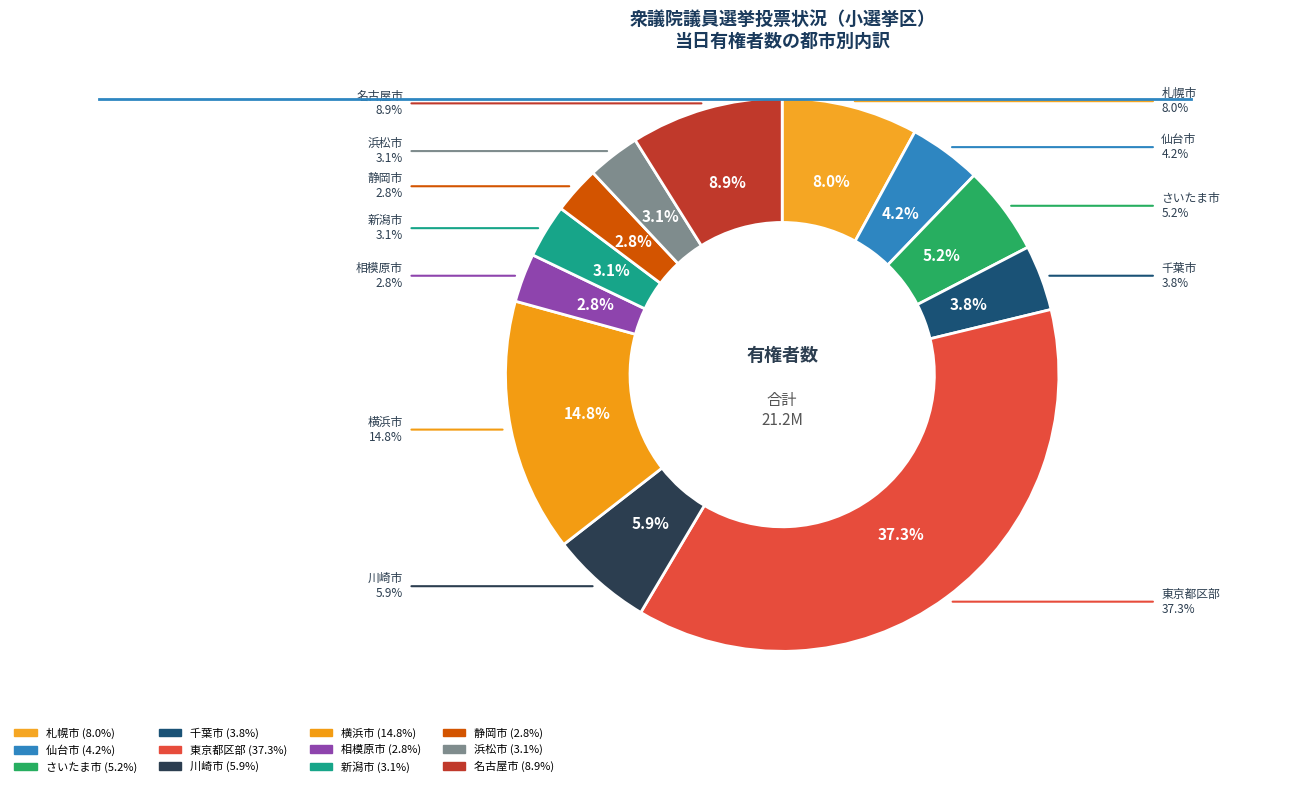

The 札幌市 slice represents 8% of the pie. True or false?

True